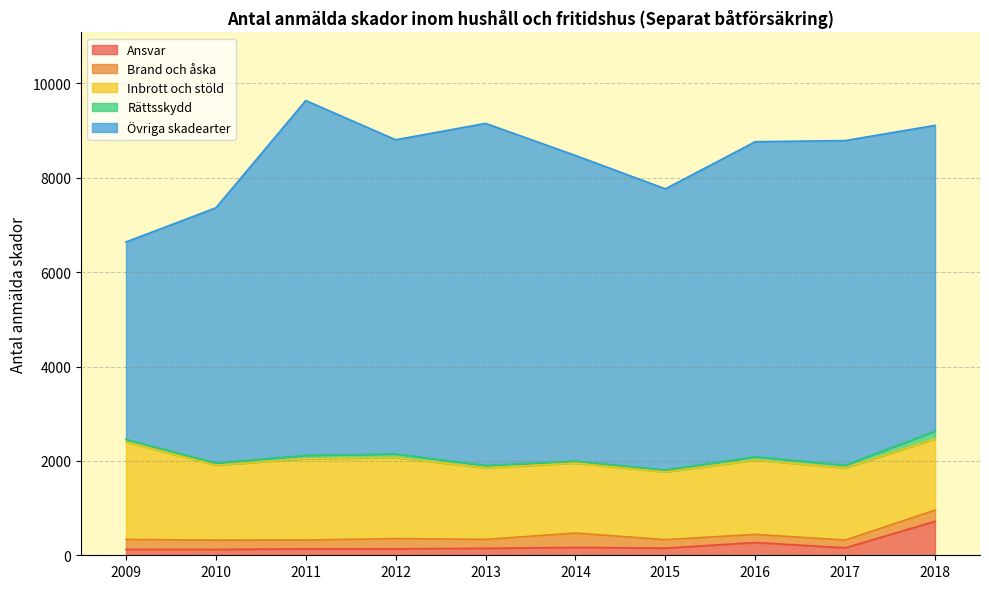

Rank the series at 2014 from highest to lowest value.

Övriga skadearter, Inbrott och stöld, Brand och åska, Ansvar, Rättsskydd